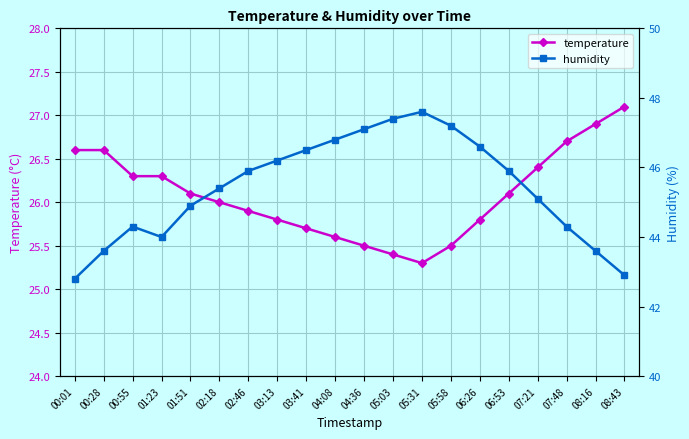

How many values in the temperature series are below 26?

9